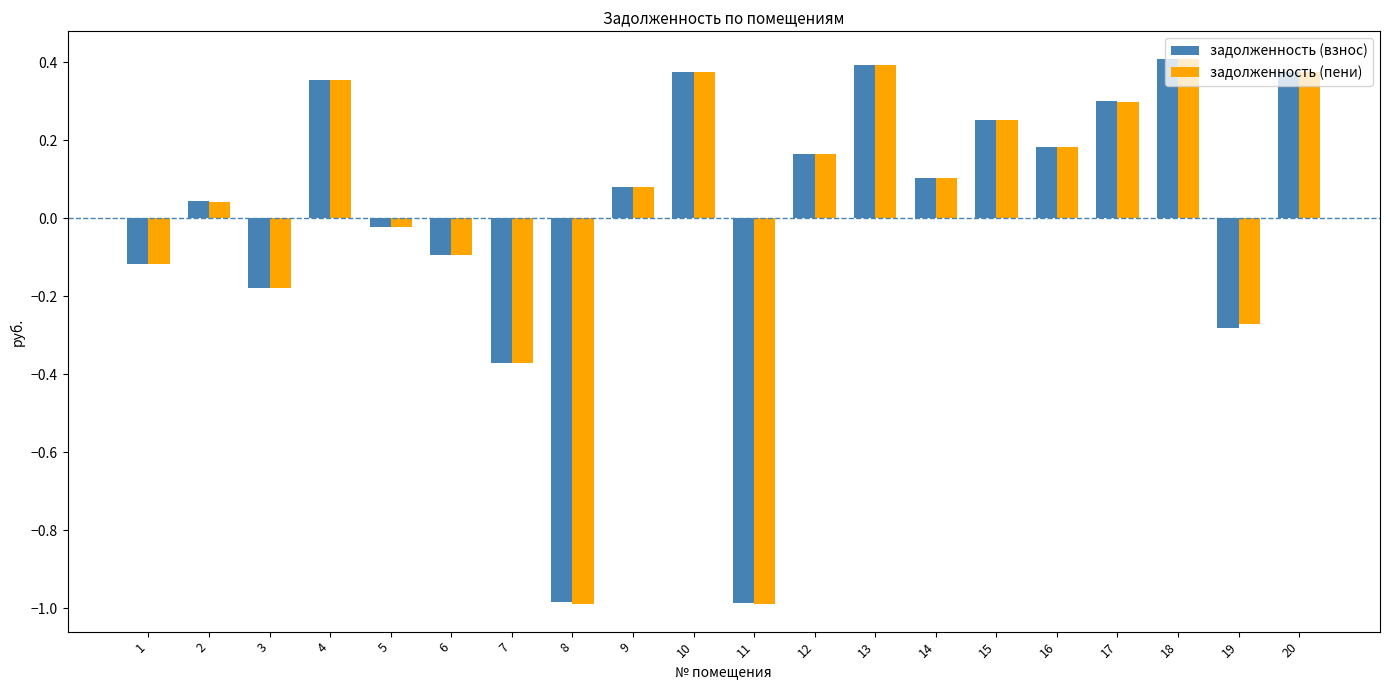

What is the difference between the maximum and minimum values in the задолженность (пени) series?

1.4